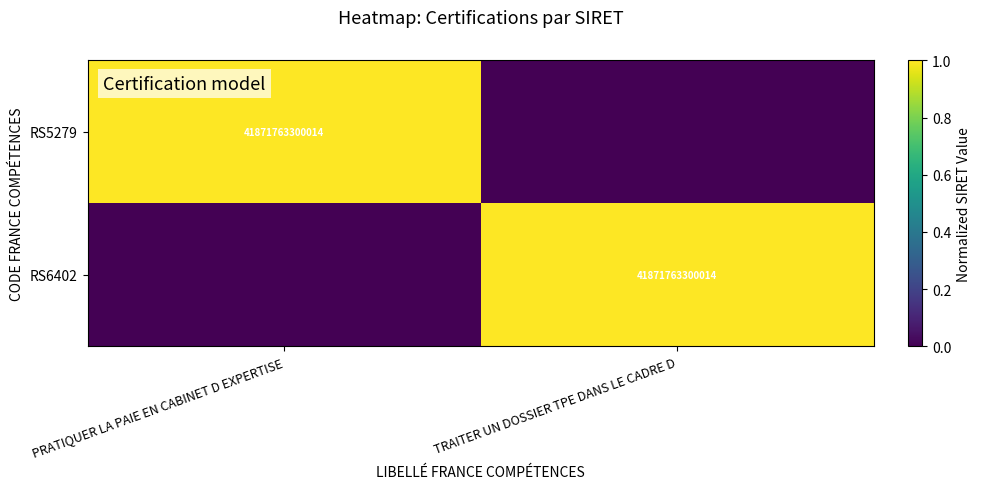

The RS6402 series shows 41871763300014 at TRAITER UN DOSSIER TPE DANS LE CADRE D. True or false?

True